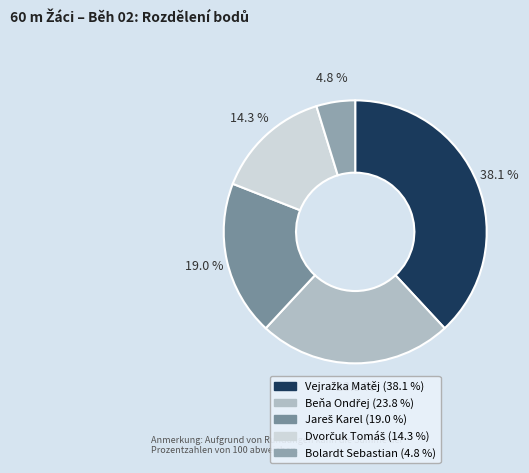

Count the number of slices in the pie.

5